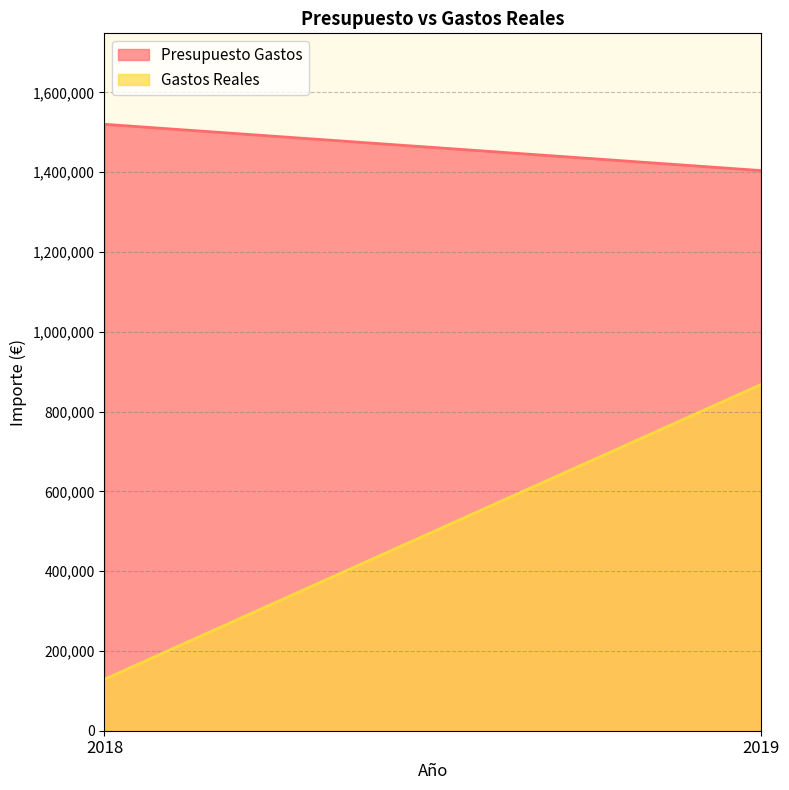

Reading left to right, transcribe all the data shown in this chart.

Presupuesto Gastos: 2018=1520000.0	2019=1403970.0
Gastos Reales: 2018=128948.1	2019=868215.2